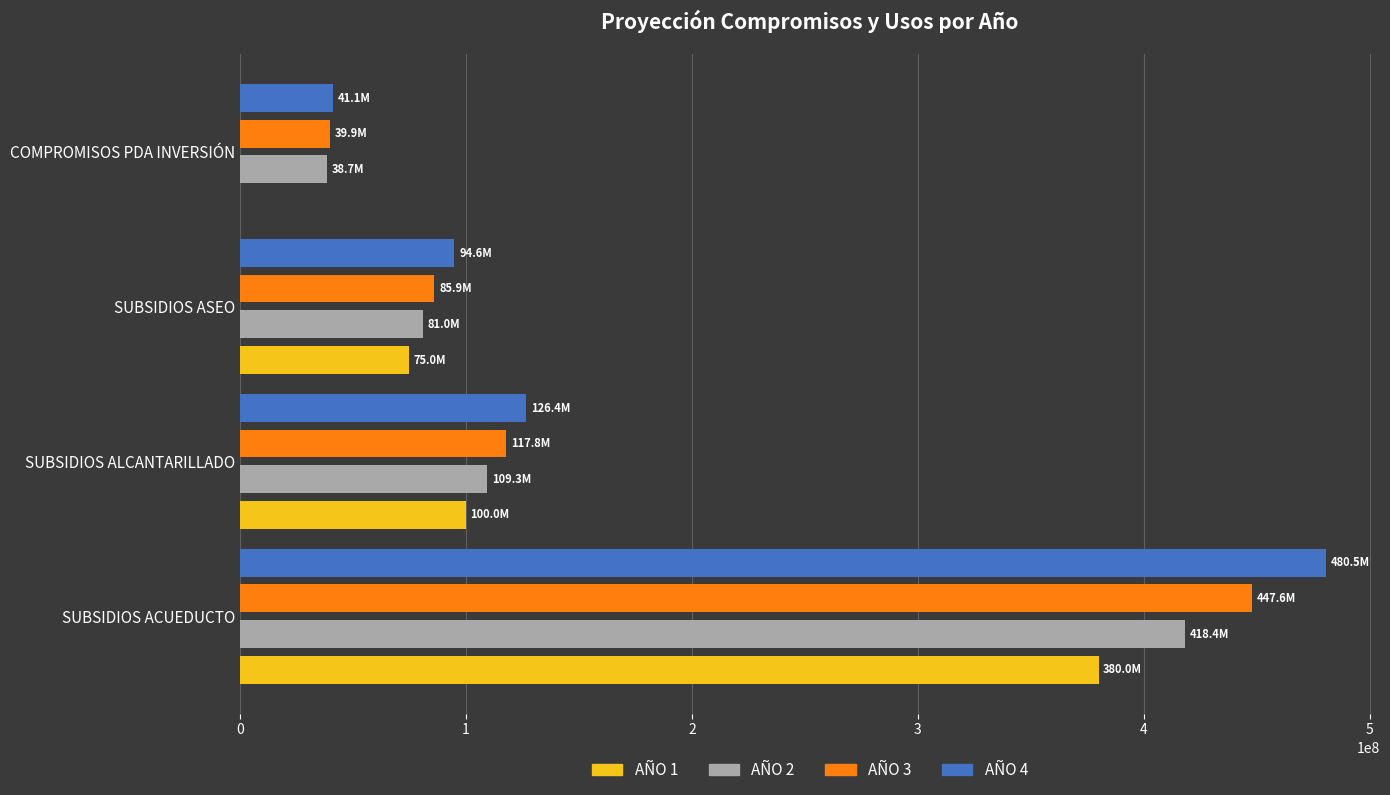

What is the sum of the AÑO 2 values at SUBSIDIOS ACUEDUCTO and SUBSIDIOS ALCANTARILLADO?

527675449.8